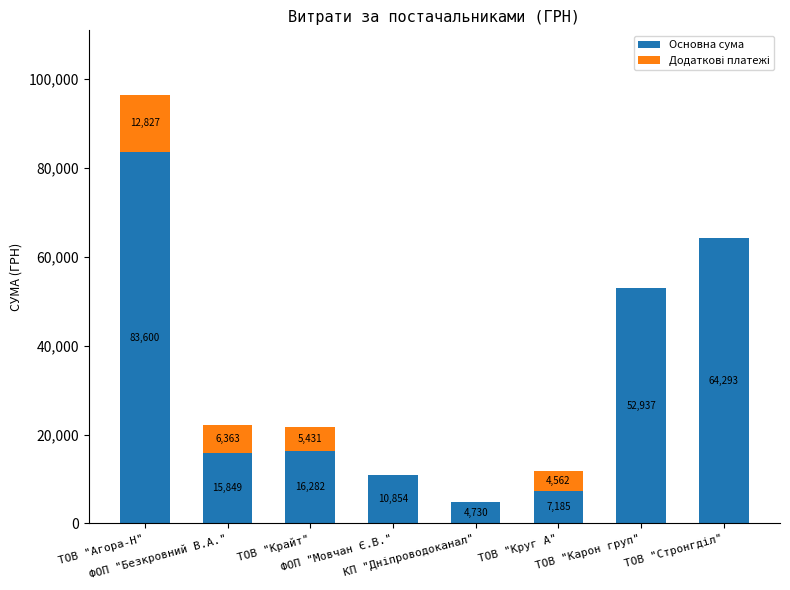

How many values in the Основна сума series exceed 16282?

4